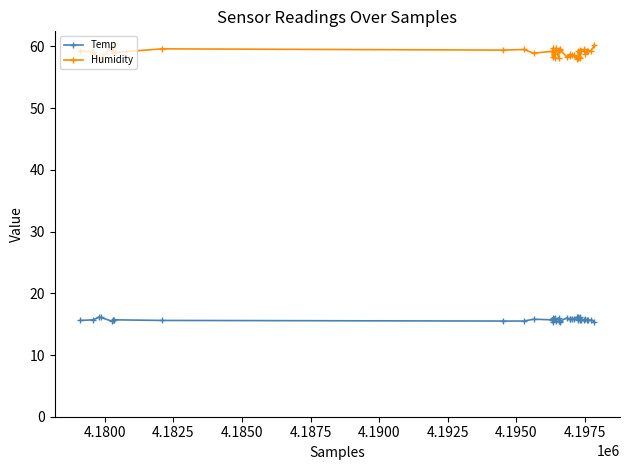

What is the value of the Temp point at the 10th from the left?

15.5